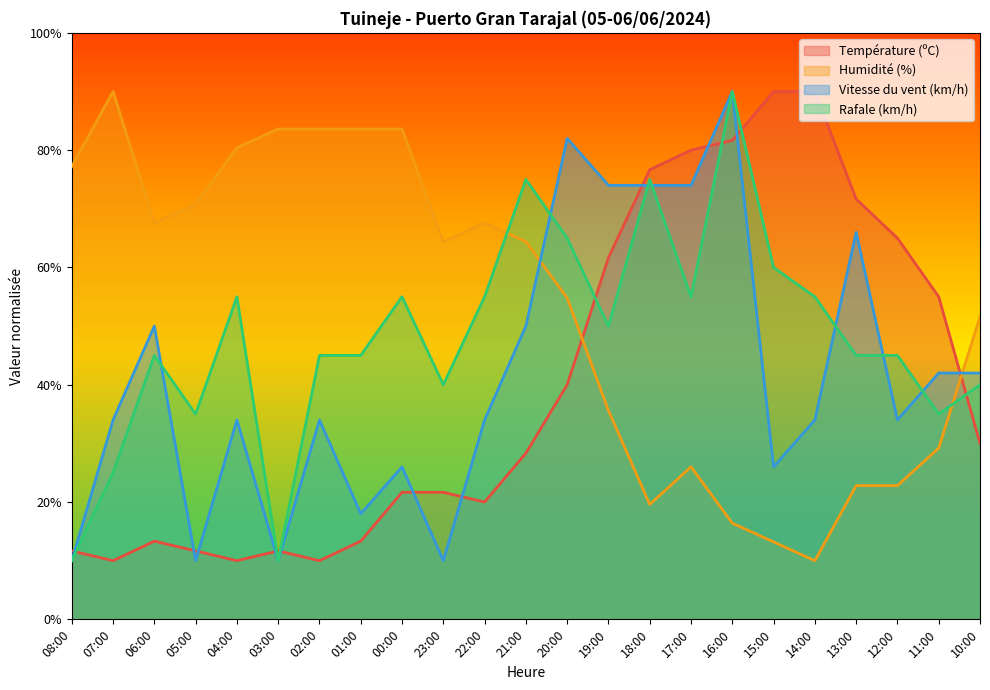

True or false: Humidité (%) has a value of 83.6 at 01:00.

True